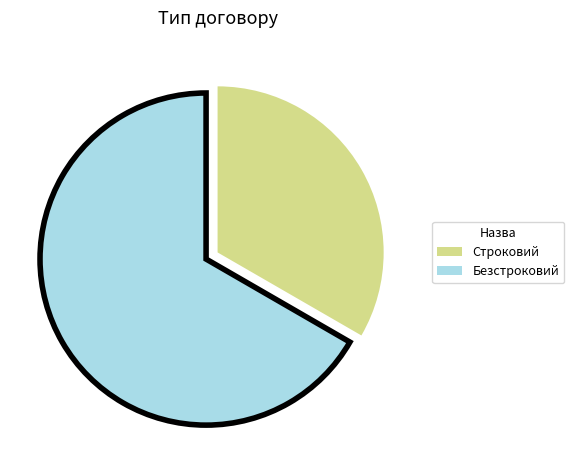

Is the sum of Безстроковий and Строковий greater than half?

Yes